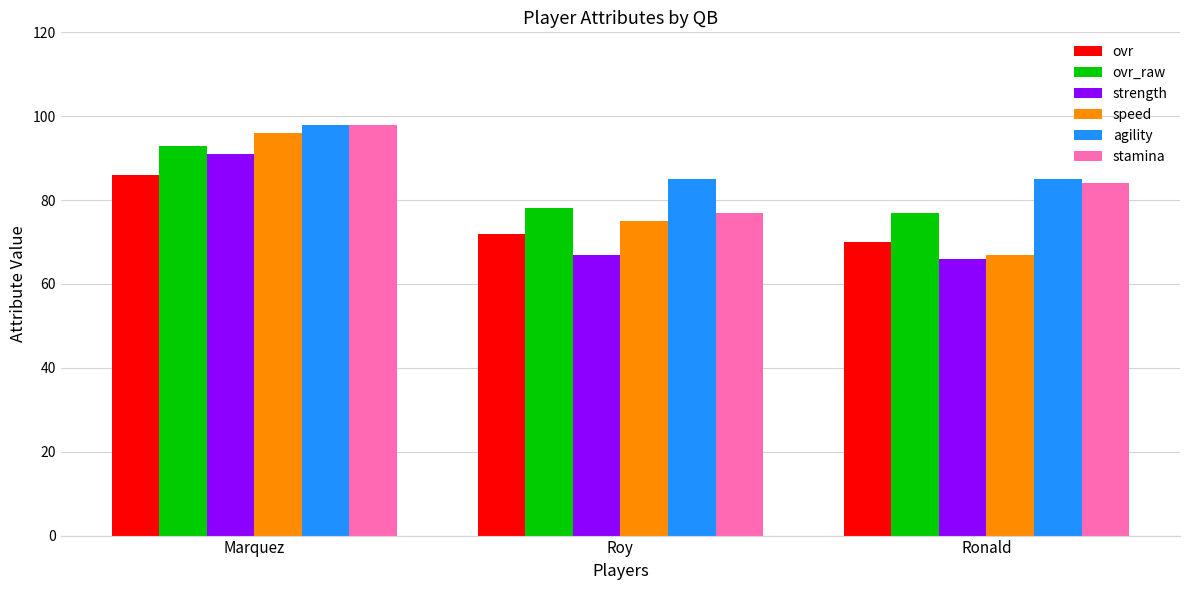

Reading left to right, transcribe all the data shown in this chart.

ovr: Marquez=86	Roy=72	Ronald=70
ovr_raw: Marquez=93	Roy=78	Ronald=77
strength: Marquez=91	Roy=67	Ronald=66
speed: Marquez=96	Roy=75	Ronald=67
agility: Marquez=98	Roy=85	Ronald=85
stamina: Marquez=98	Roy=77	Ronald=84